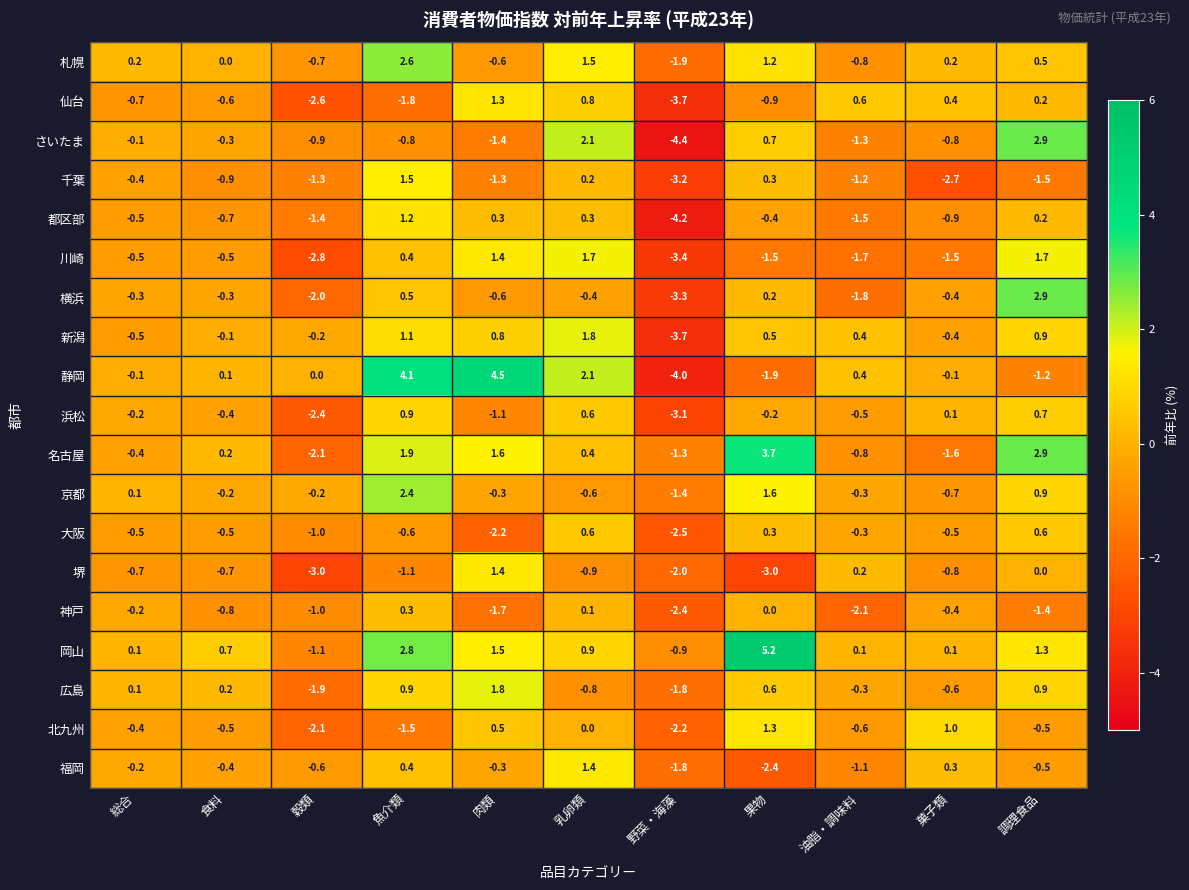

What is the difference between the maximum and second lowest values in the 大阪 series?

2.8